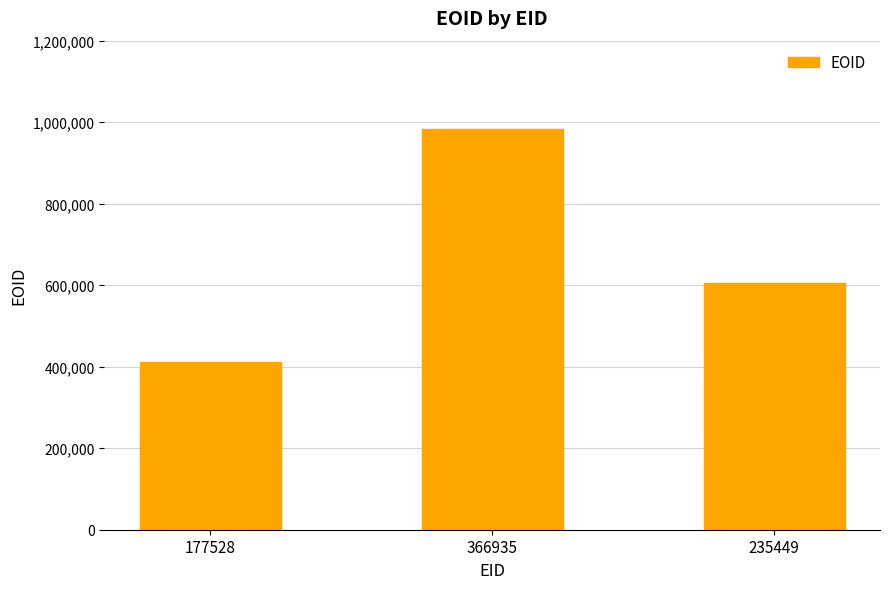

How many values are between 411183 and 982810?

3